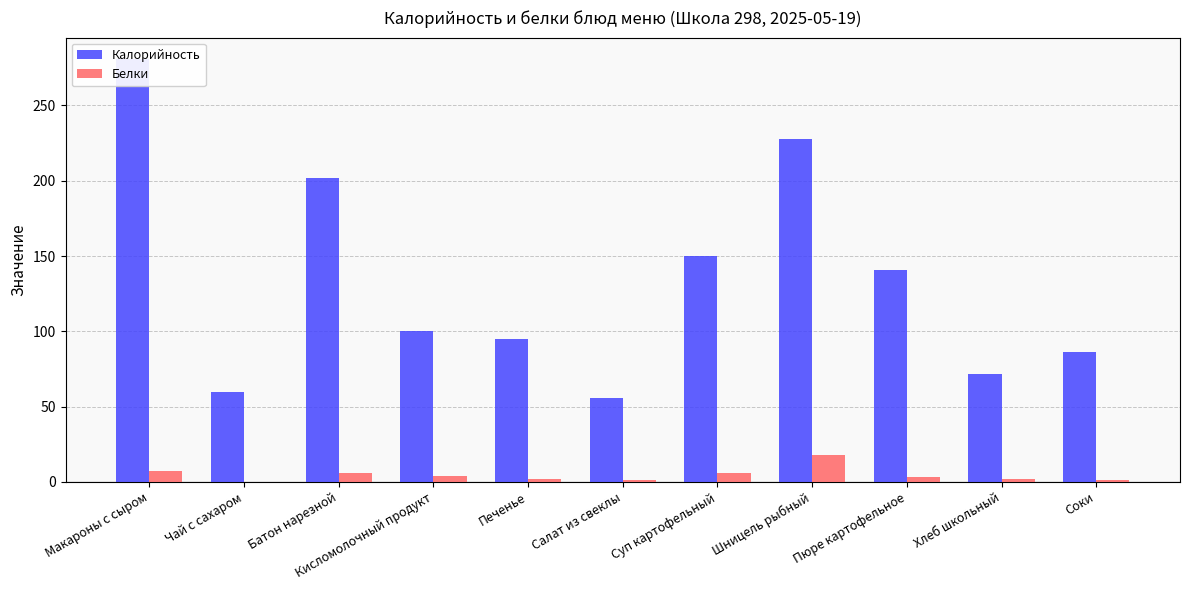

List the series in order of their peak value, lowest first.

Белки, Калорийность